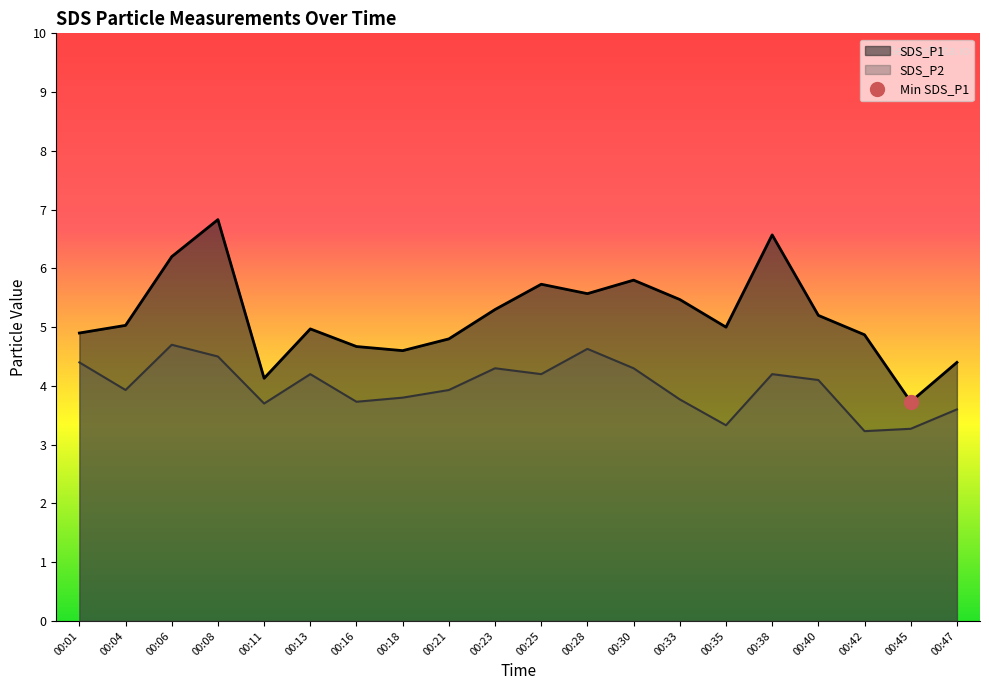

List the series in order of their peak value, highest first.

SDS_P1, SDS_P2